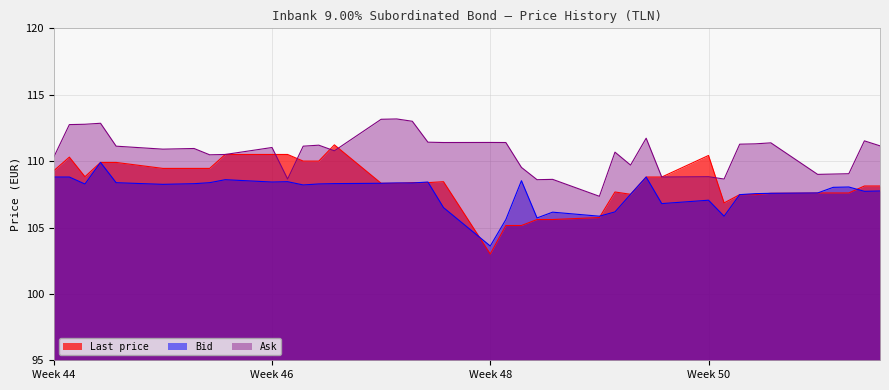

List the series in order of their peak value, lowest first.

Bid, Last price, Ask